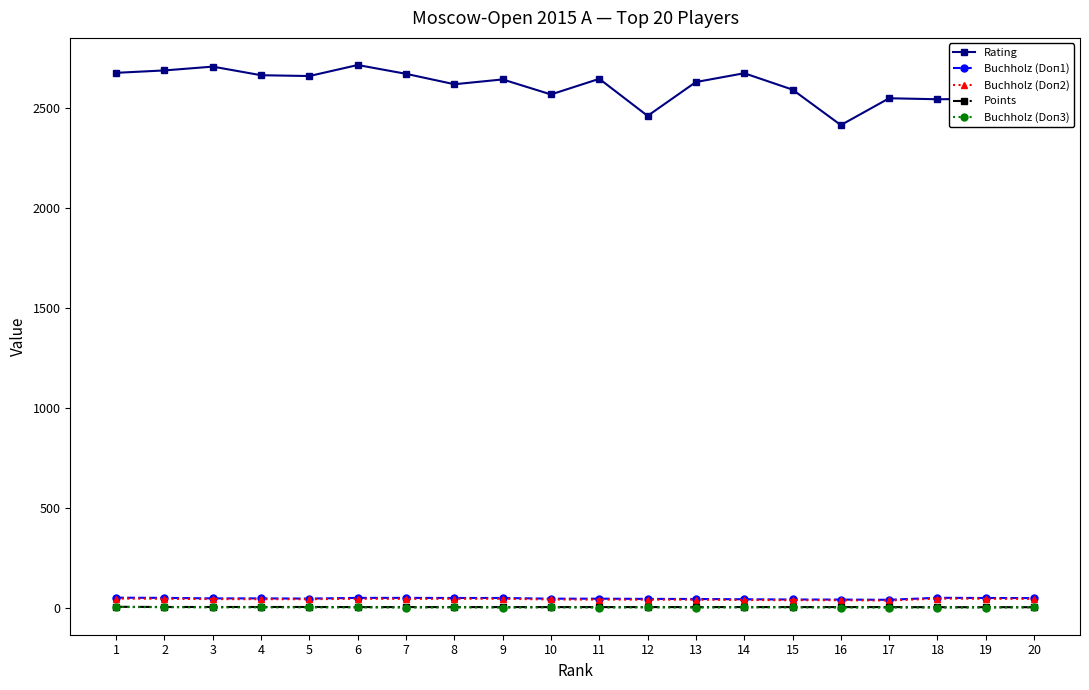

The Buchholz (Doп2) series shows 48.0 at 8. True or false?

True